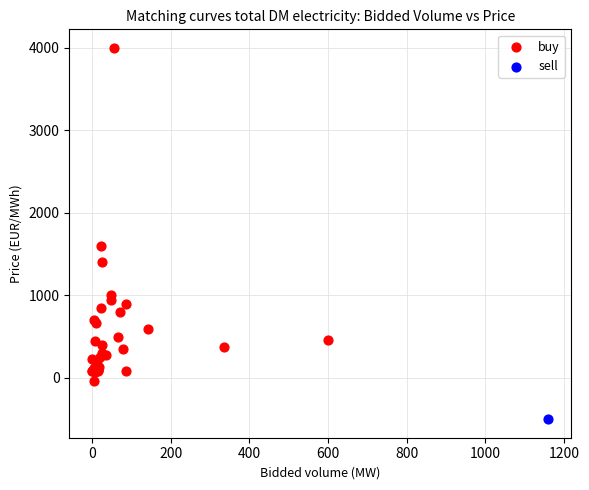

What are all the series names shown in the legend?

buy, sell